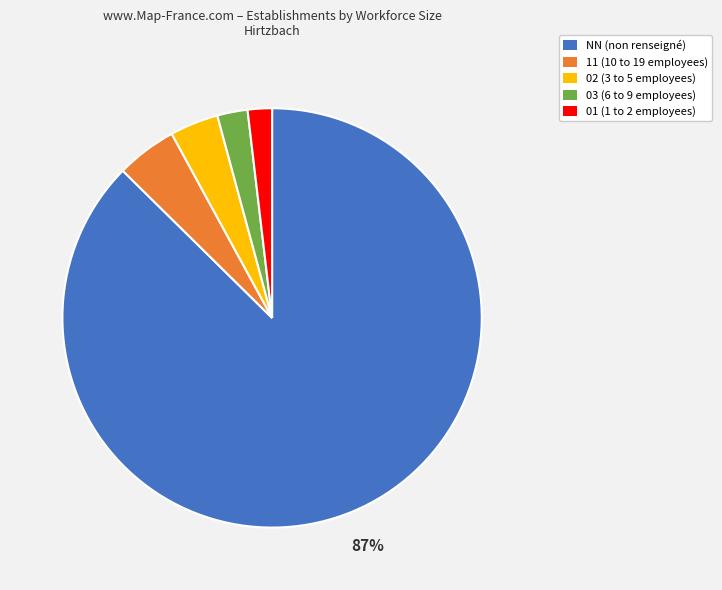

What is the largest slice in the pie chart?

NN